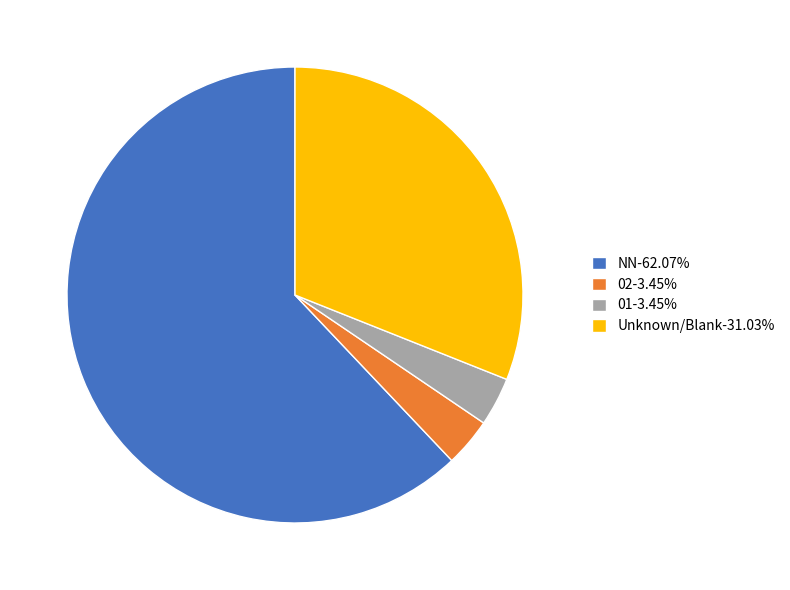

Combined, do Unknown/Blank-31.03% and 02-3.45% account for over 50%?

No